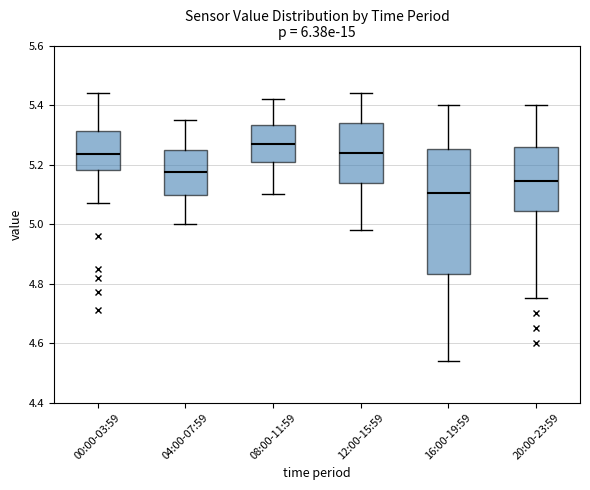

Which box has the highest median line?

08:00-11:59